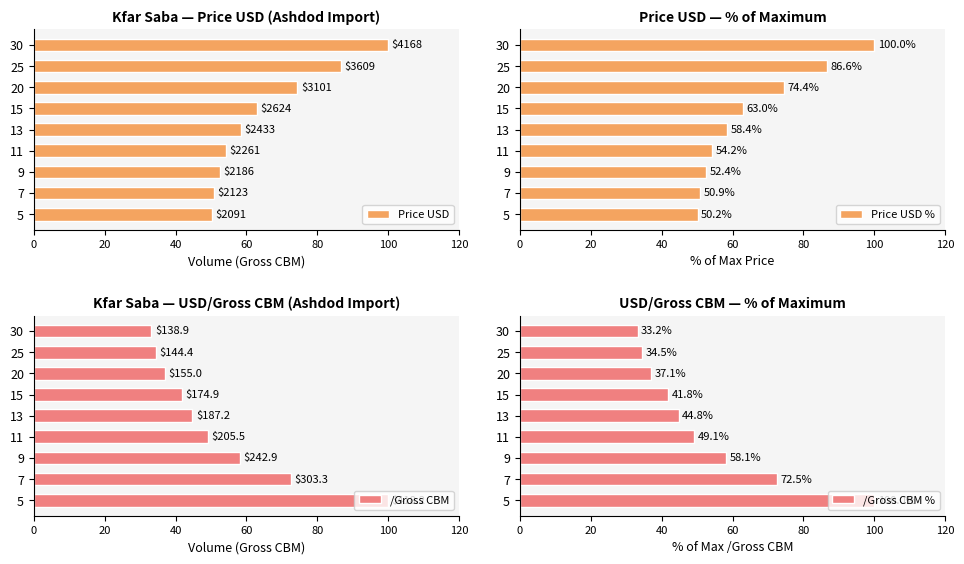

What is the value of the Price USD % bar at the 8th from the left?

86.6